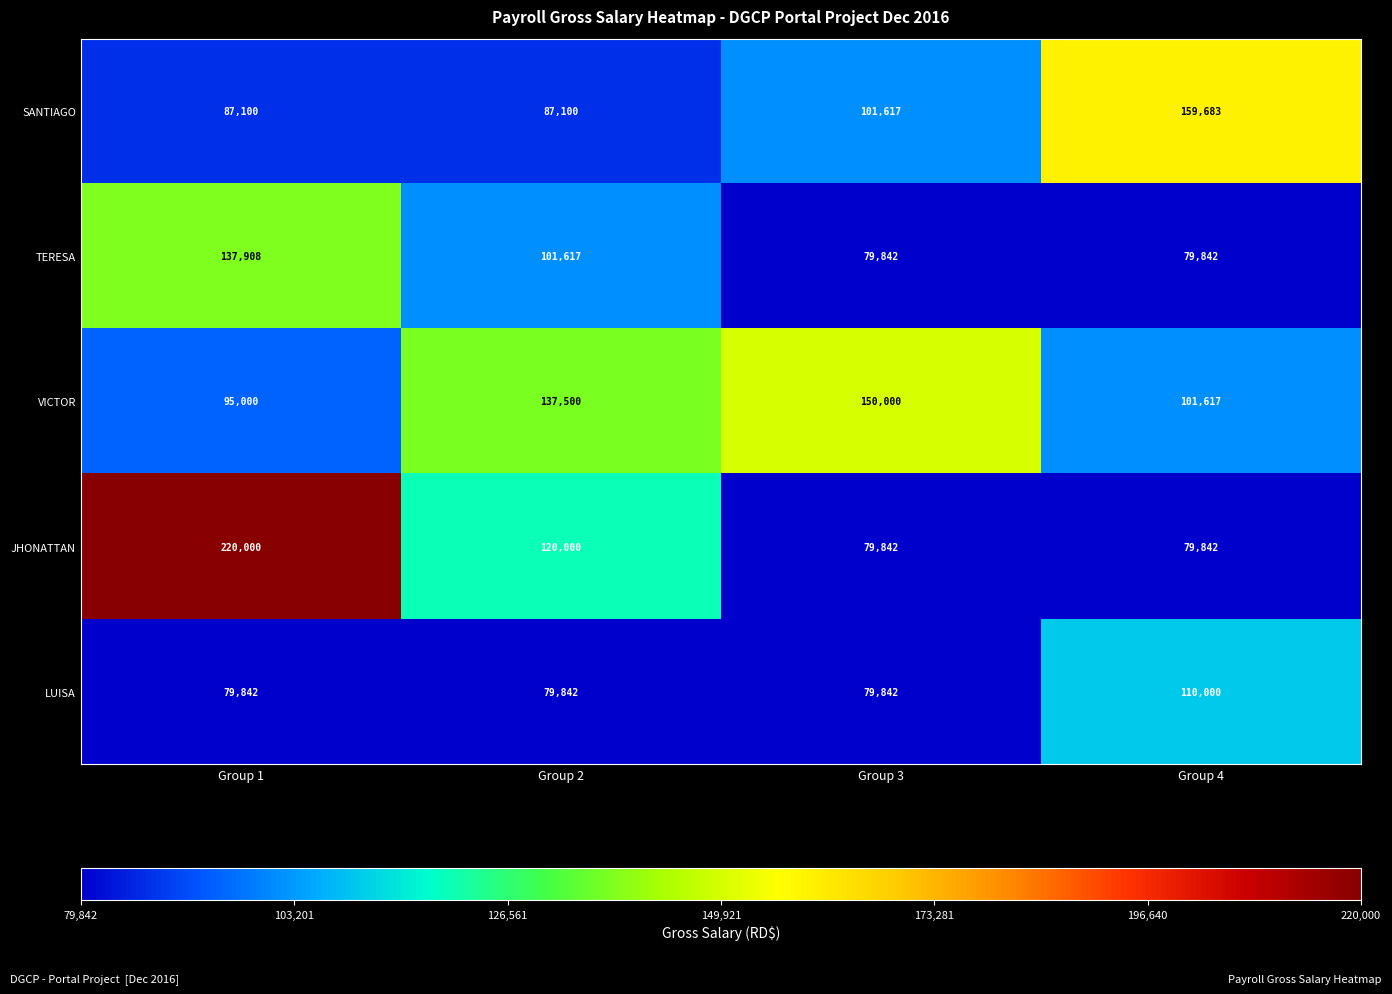

What is the maximum value shown in the chart?

220000